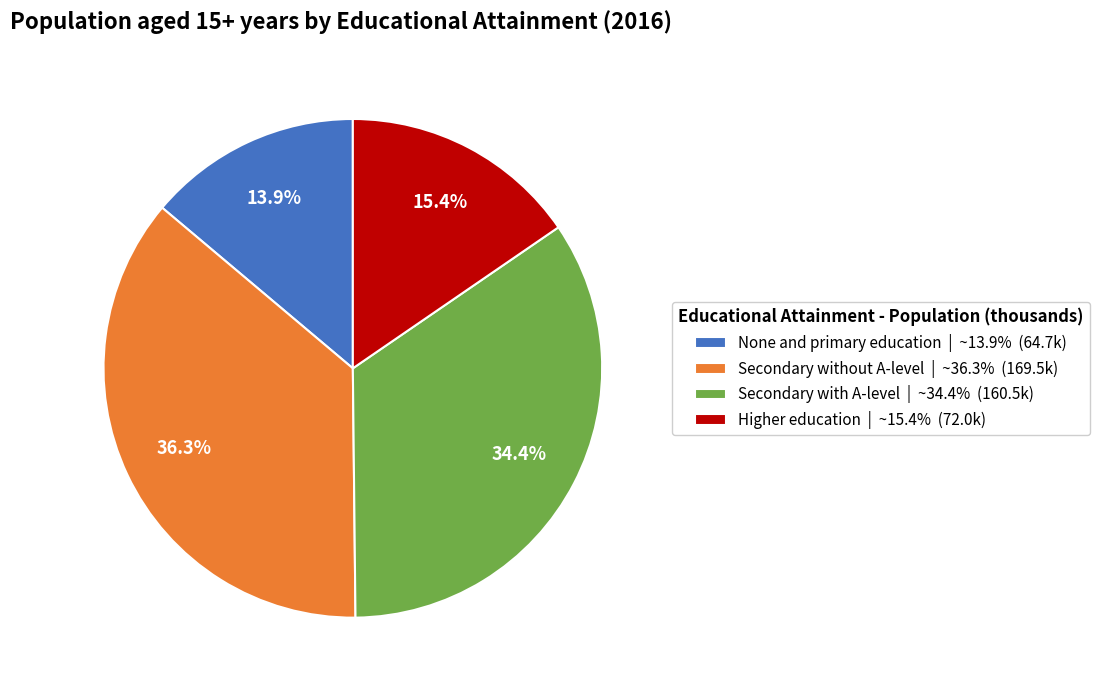

The Secondary with A-level slice represents 44% of the pie. True or false?

False